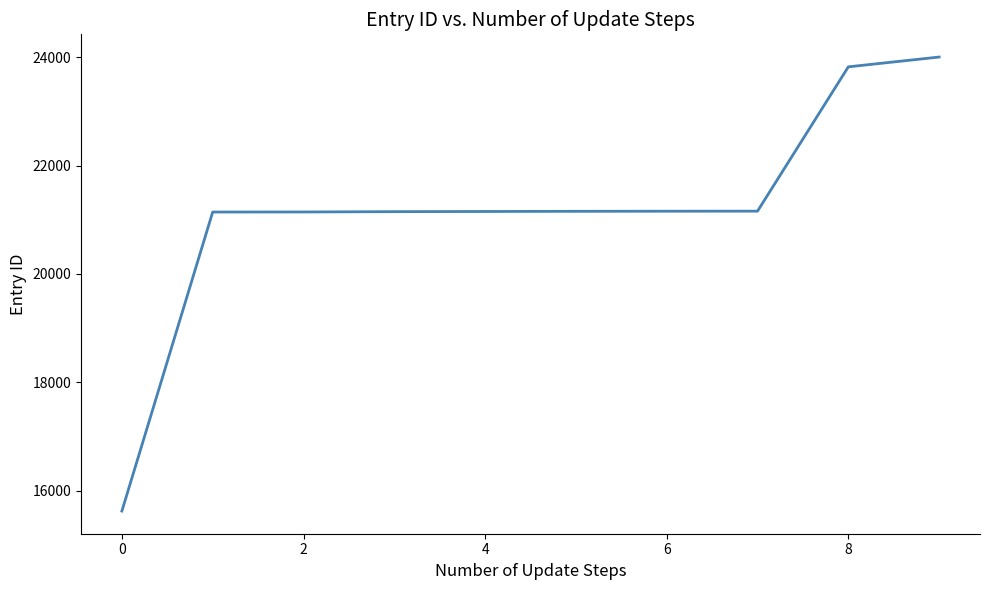

What is the difference between the maximum and minimum values?

8383